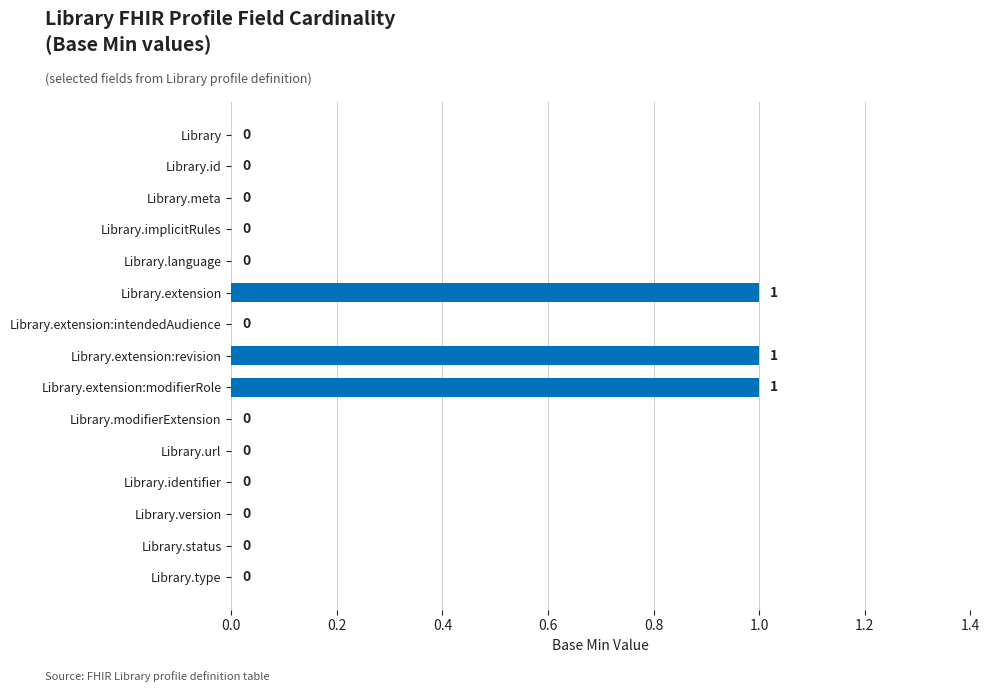

How many distinct data groups are displayed?

1